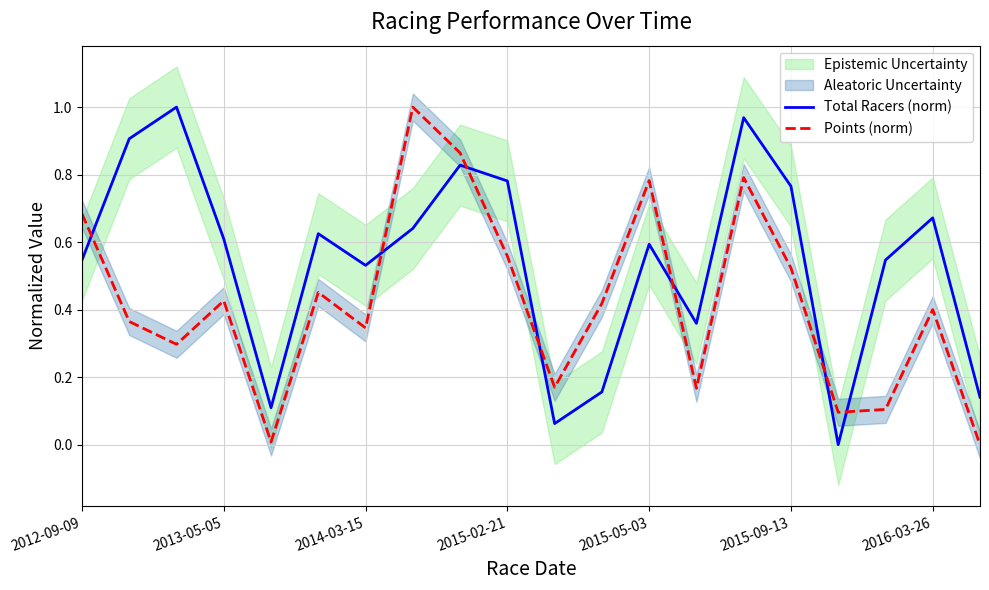

How many times do Total Racers (norm) and Points (norm) cross each other?

7